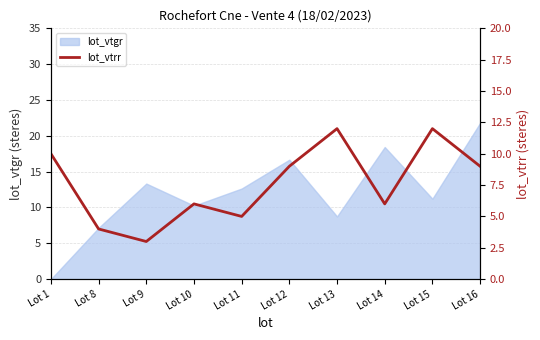

What is the change in value from Lot 8 to Lot 14?

+2